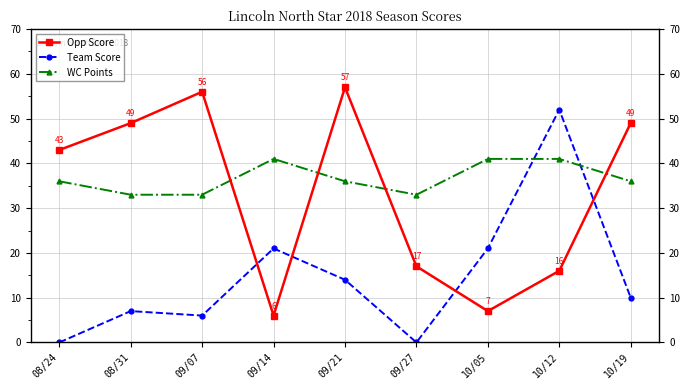

At which category is the sum across all series the highest?

10/12